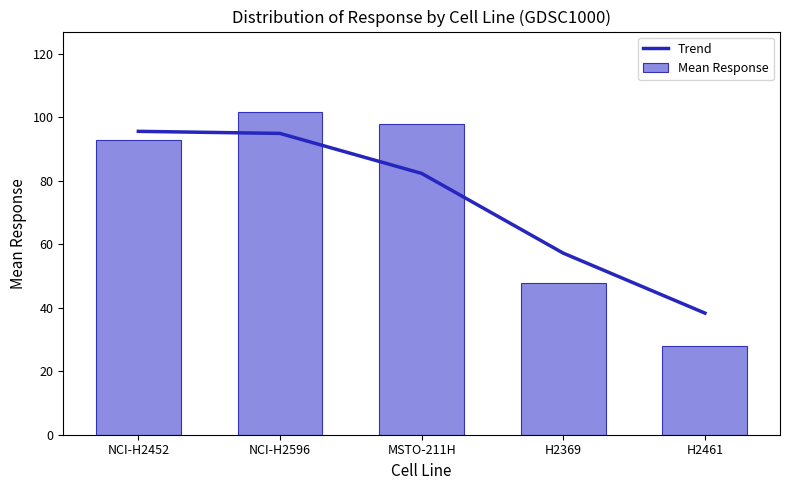

At which category is the sum across all series the highest?

NCI-H2596